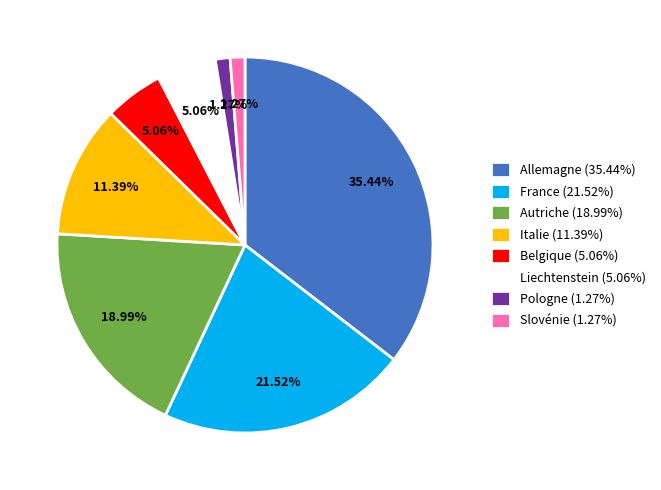

To the nearest percent, what percentage of the pie is Liechtenstein?

5%